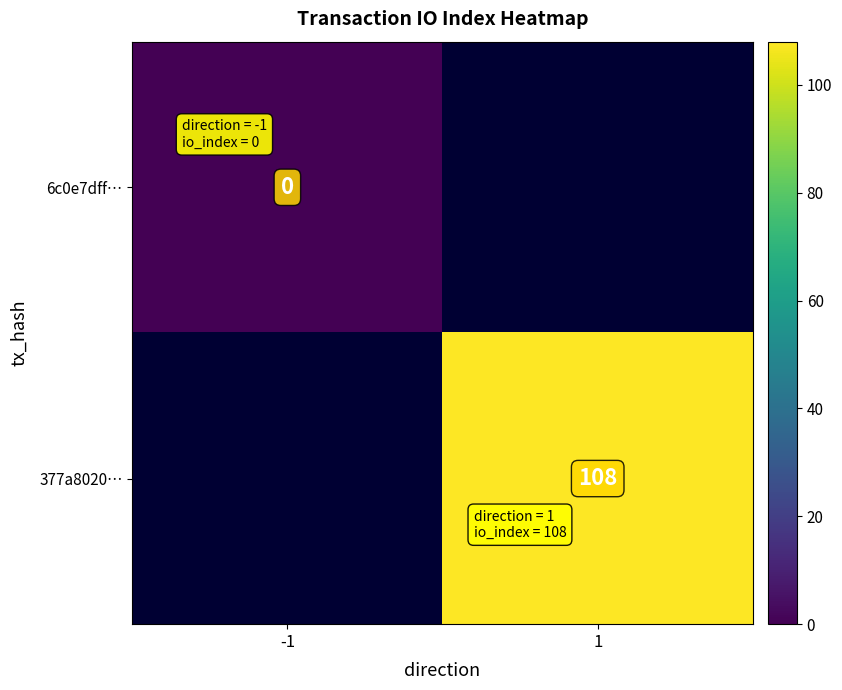

How many distinct data groups are displayed?

2